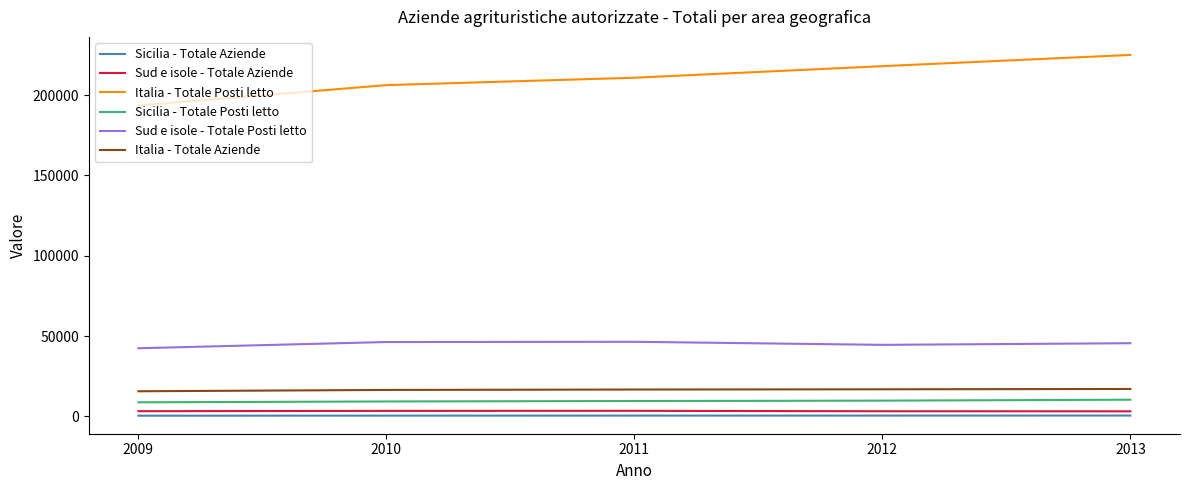

Which label corresponds to the largest value in the chart?

2013